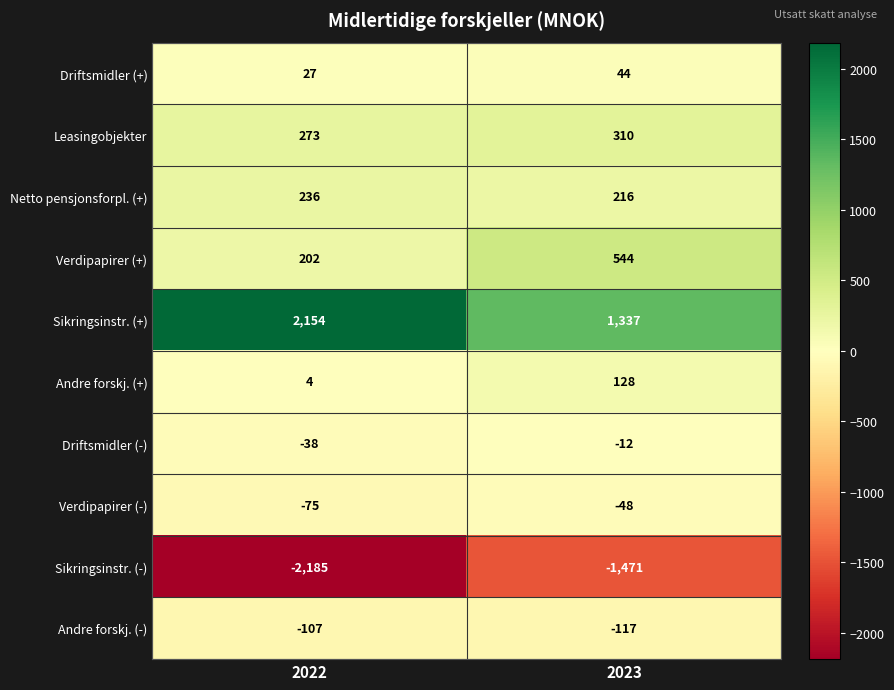

List the series in order of their peak value, highest first.

Sikringsinstr. (+), Verdipapirer (+), Leasingobjekter, Netto pensjonsforpl. (+), Andre forskj. (+), Driftsmidler (+), Driftsmidler (-), Verdipapirer (-), Andre forskj. (-), Sikringsinstr. (-)